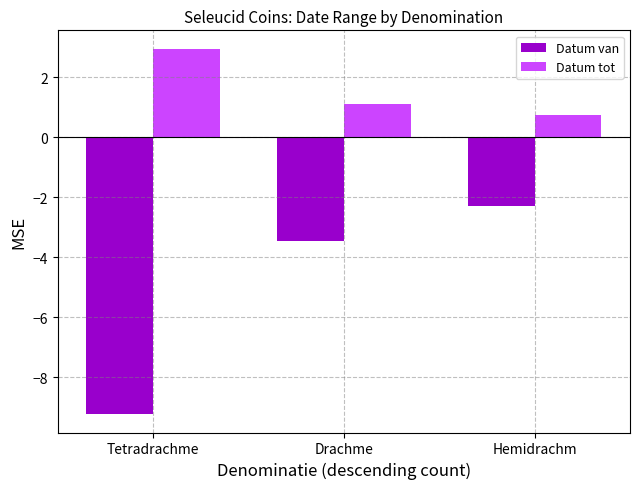

Which series has the largest total across all categories?

Datum tot